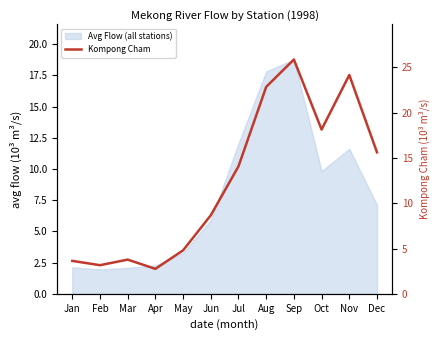

What is the difference between the second highest and second lowest values?

21.0